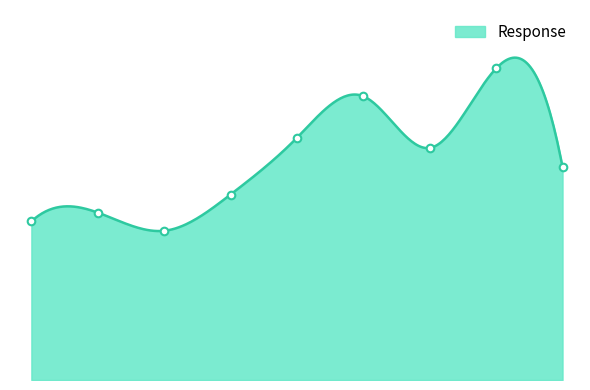

Approximately how many times larger is the value at 16.0 compared to 0.0625?

1.3